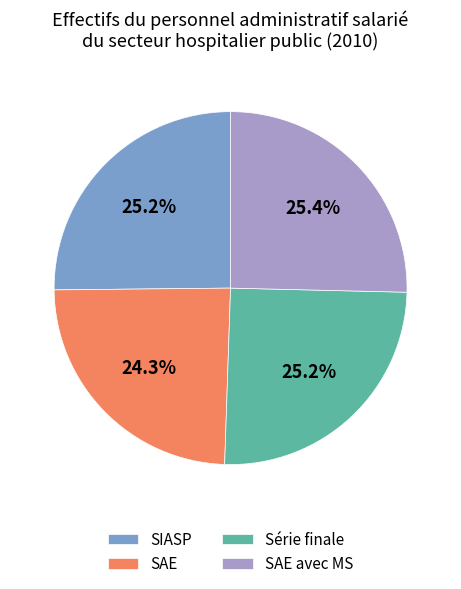

What is the smallest slice in the pie chart?

SAE